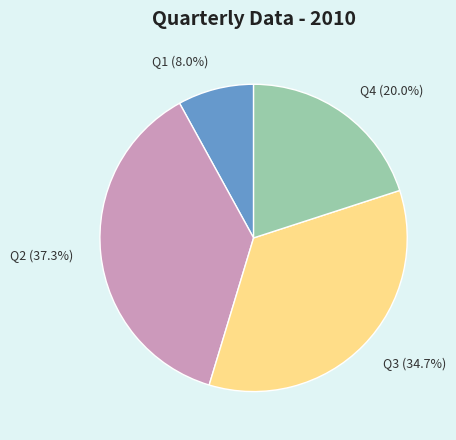

To the nearest percent, what is the combined percentage of Q3 and Q4?

55%